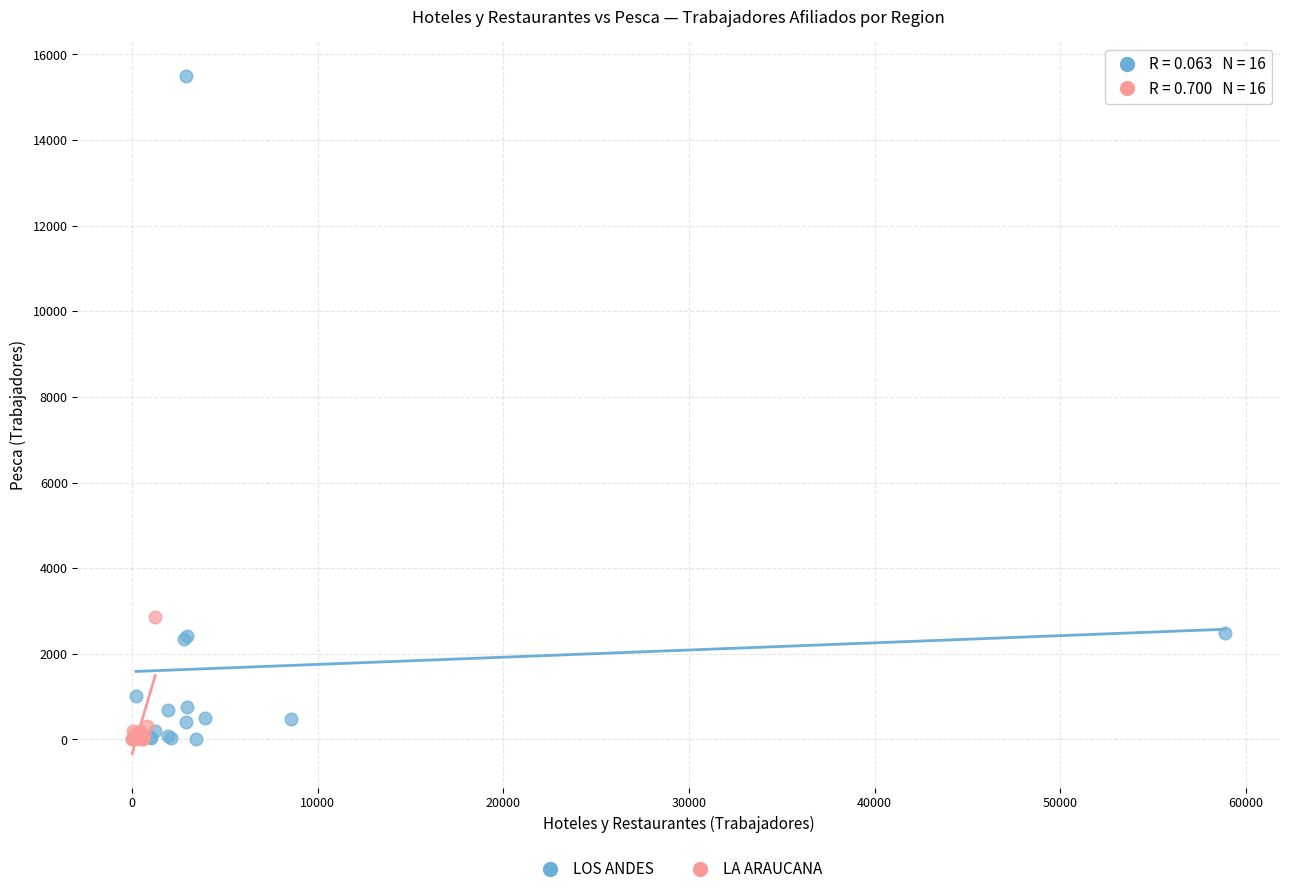

Which series reaches the maximum Y coordinate?

LOS ANDES